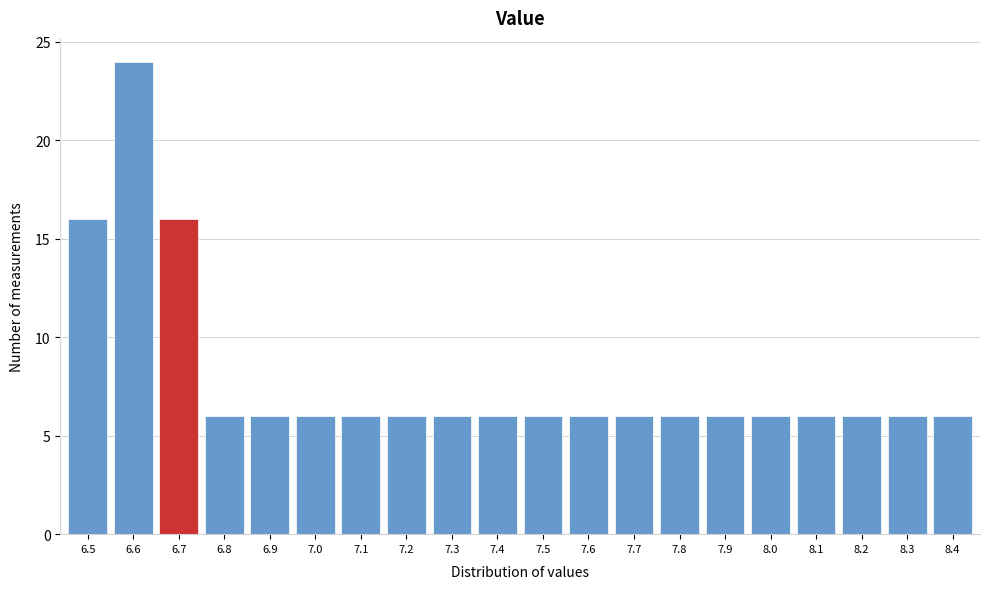

Reading left to right, list all the values displayed in this chart.

16	24	16	6	6	6	6	6	6	6	6	6	6	6	6	6	6	6	6	6